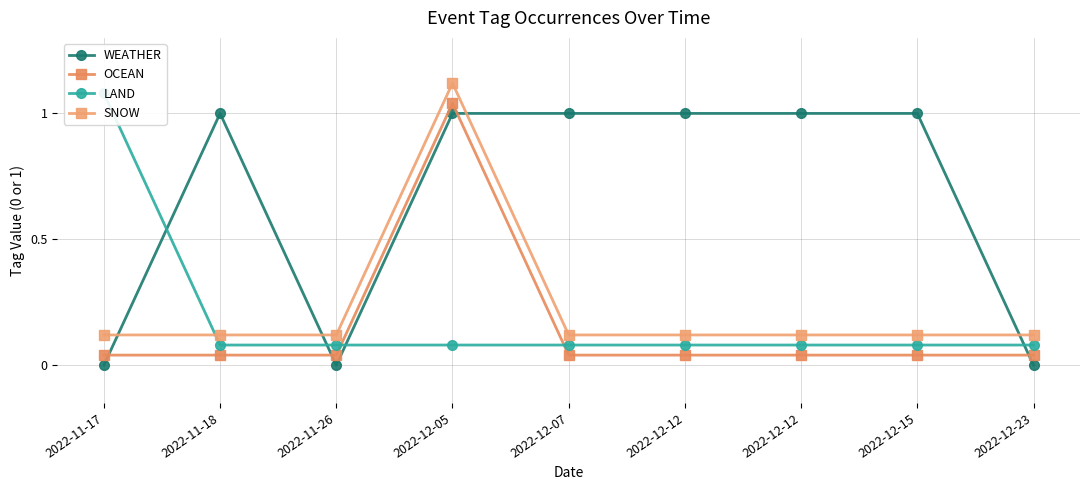

What is the label of the 7th point from the left?

2022-12-12